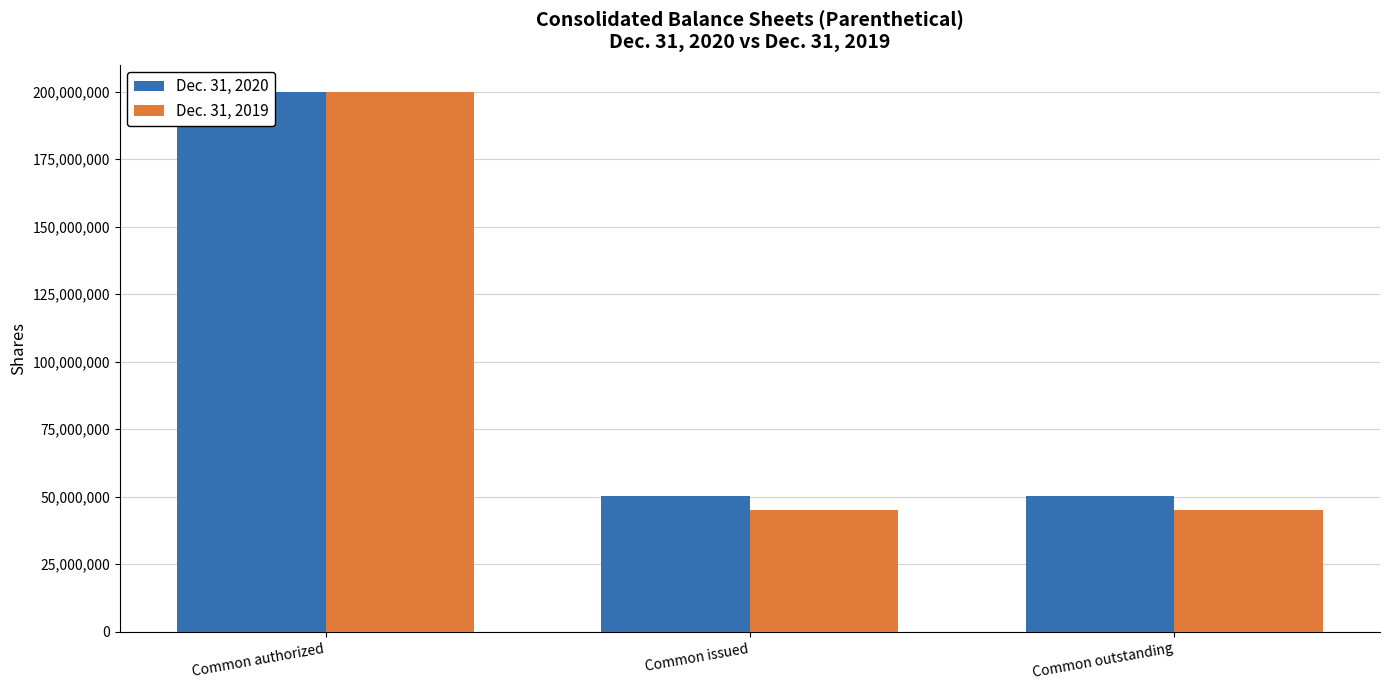

True or false: Dec. 31, 2019 has a value of 200000000 at Common authorized.

True